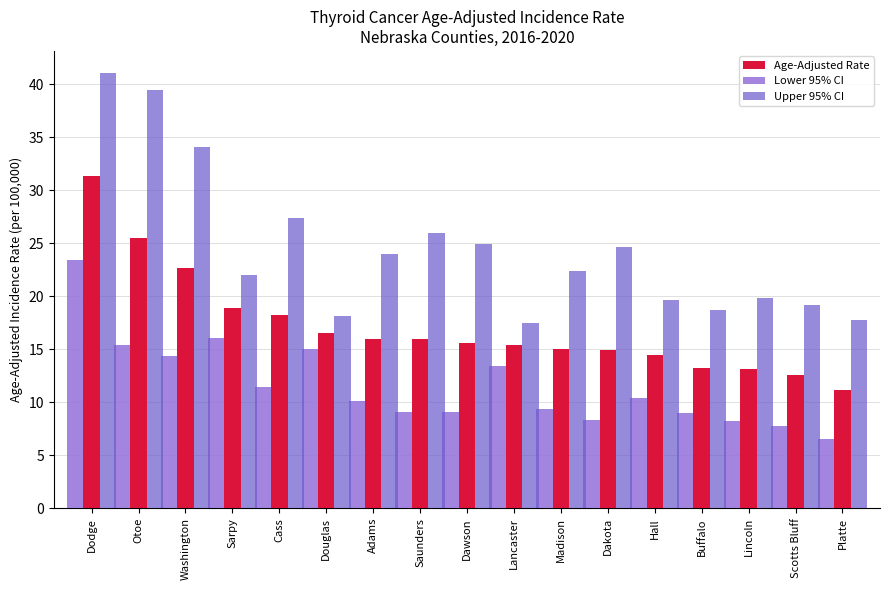

What are all the series names shown in the legend?

Age-Adjusted Rate, Lower 95% CI, Upper 95% CI